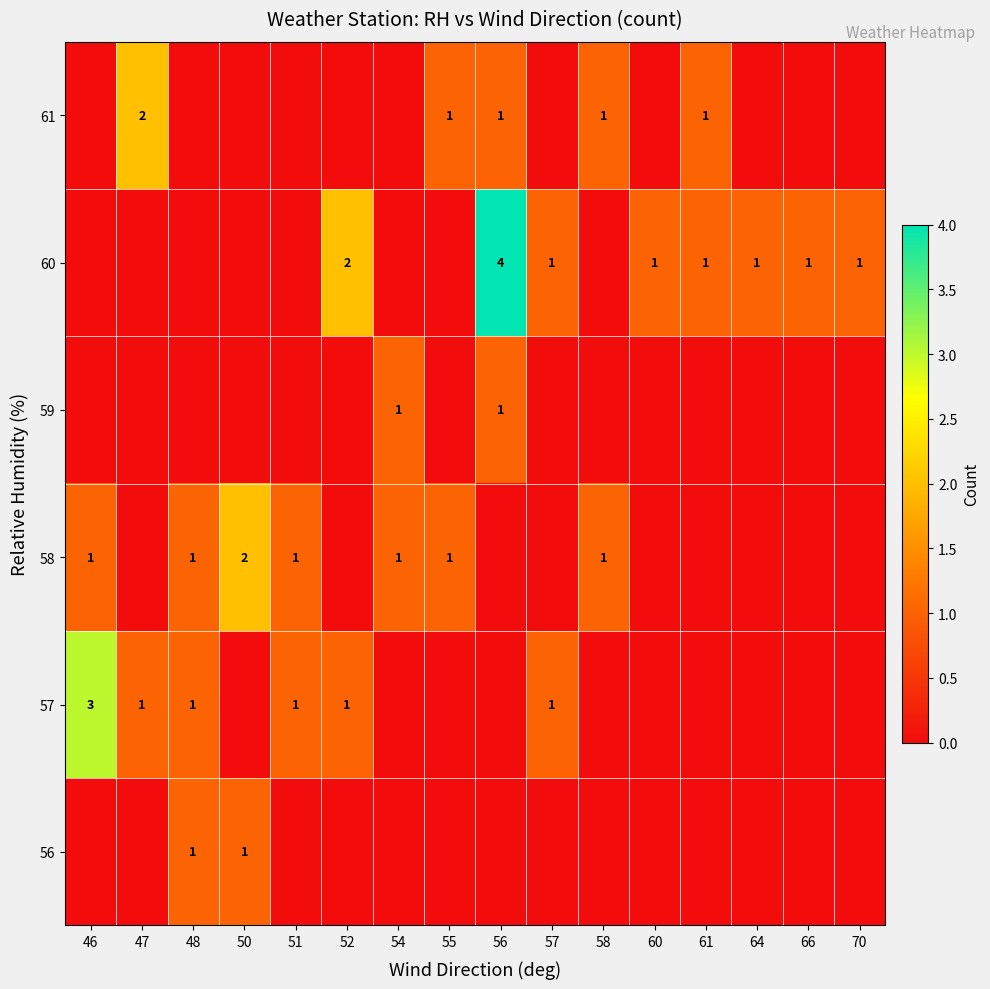

What is the spread (max minus min) of values at 61?

1